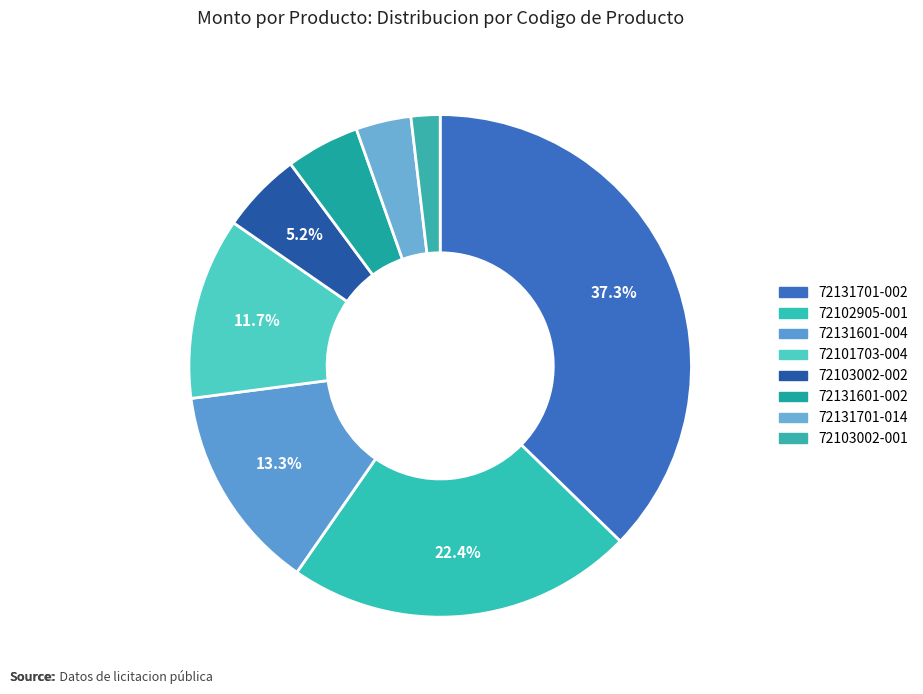

How many slices are in this pie chart?

8